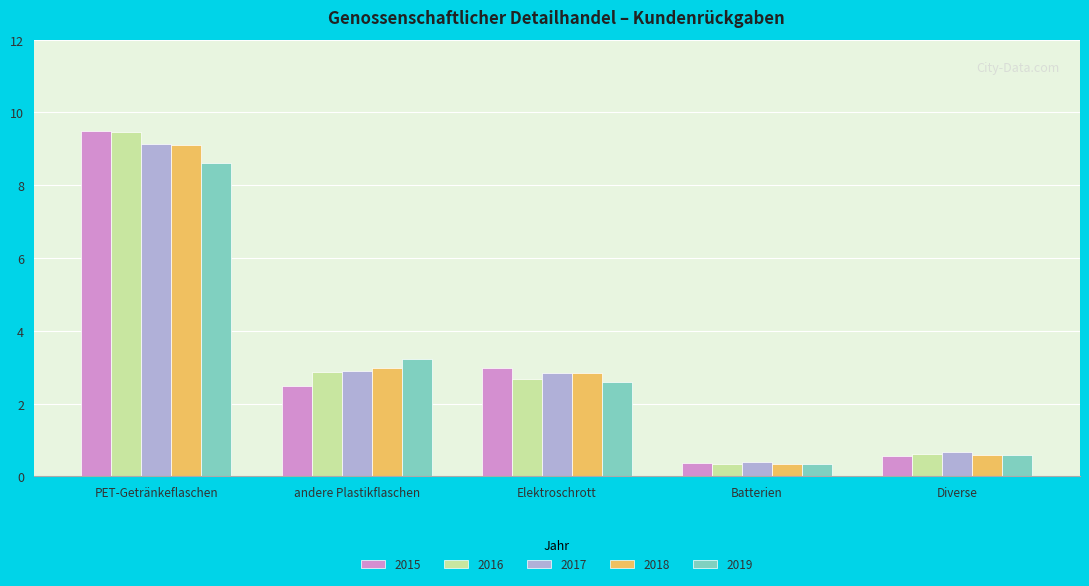

What is the difference between the 2019 values at andere Plastikflaschen and Diverse?

2.6